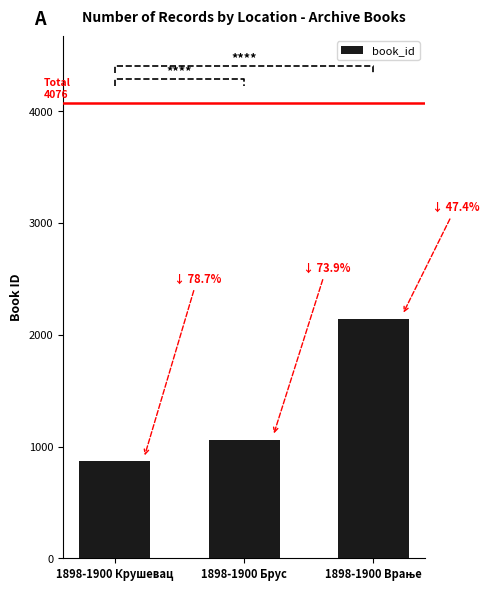

Reading left to right, transcribe all the data shown in this chart.

1898-1900 Крушевац=867	1898-1900 Брус=1063	1898-1900 Врање=2146